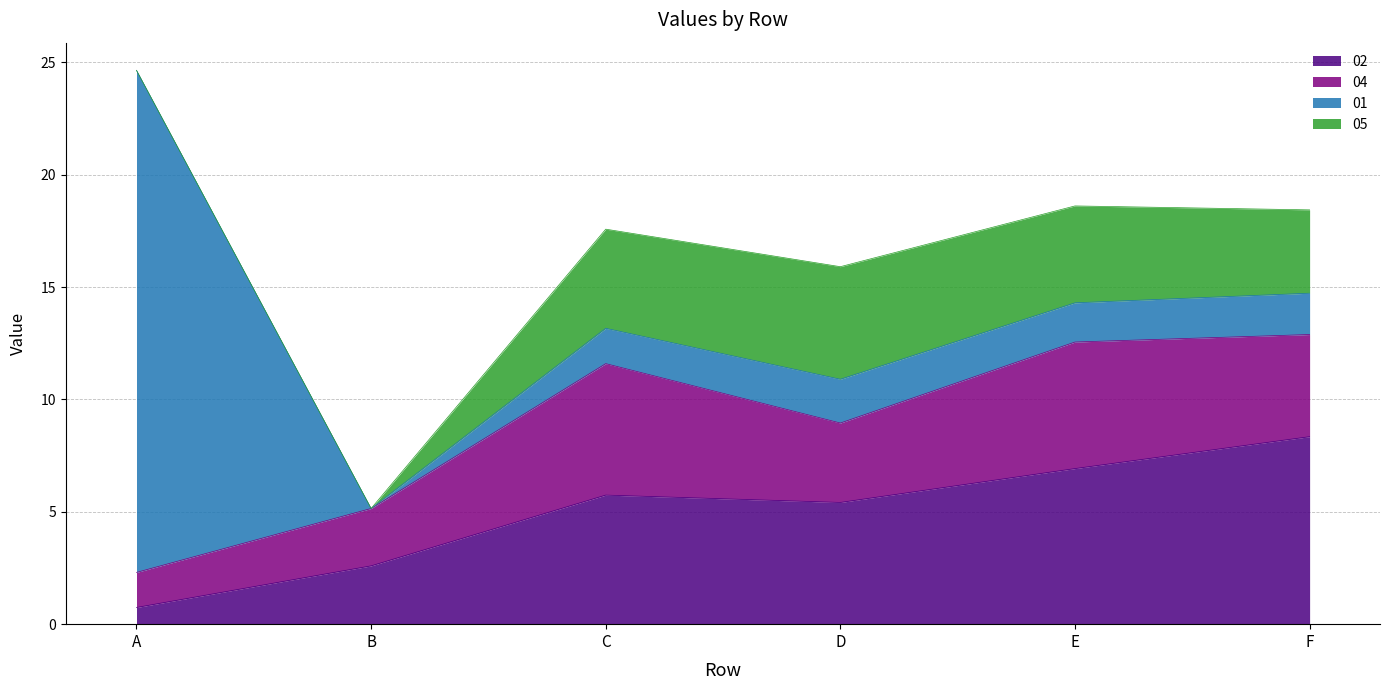

Which series has the largest total across all categories?

02